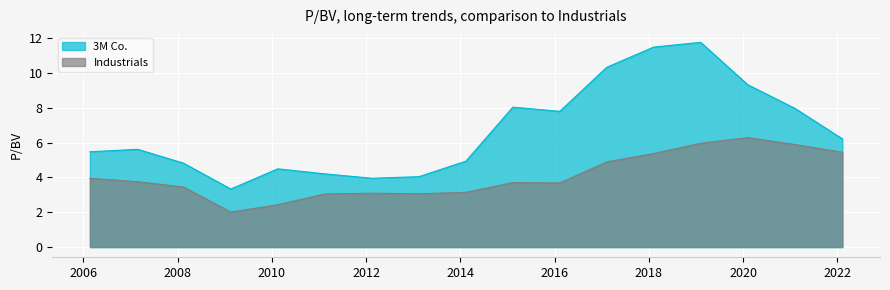

What are all the series names shown in the legend?

3M Co., Industrials